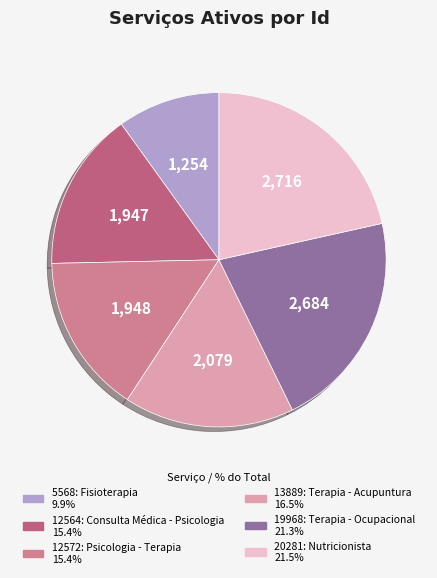

True or false: 20281: Nutricionista accounts for 22% of the total.

True